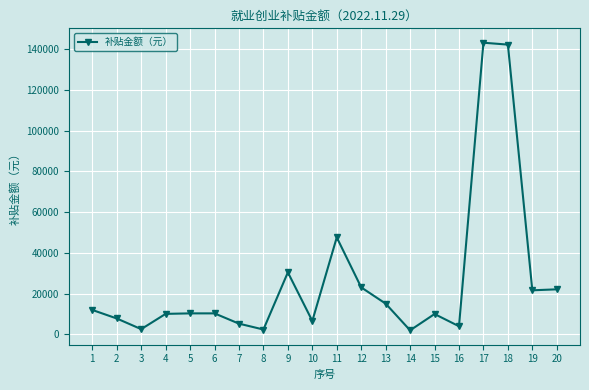

At which label is the value closest to 72586?

11